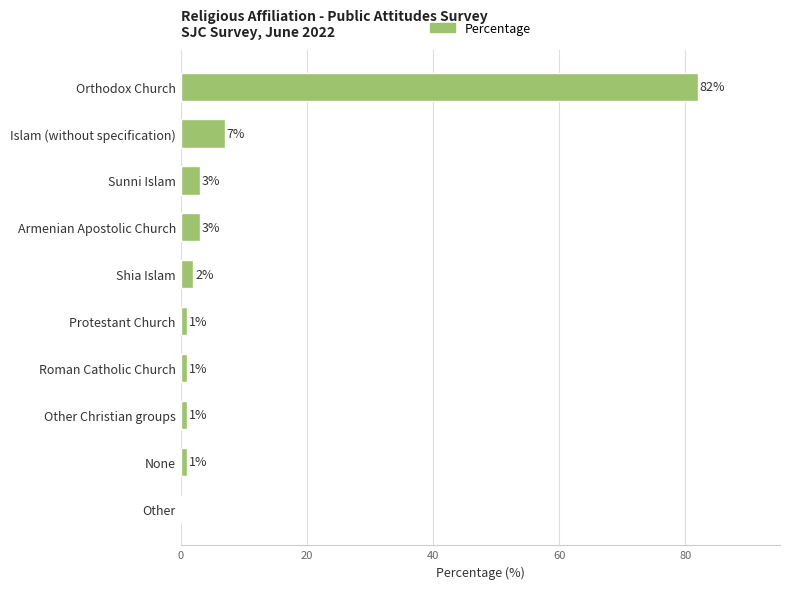

How many values are above zero?

9